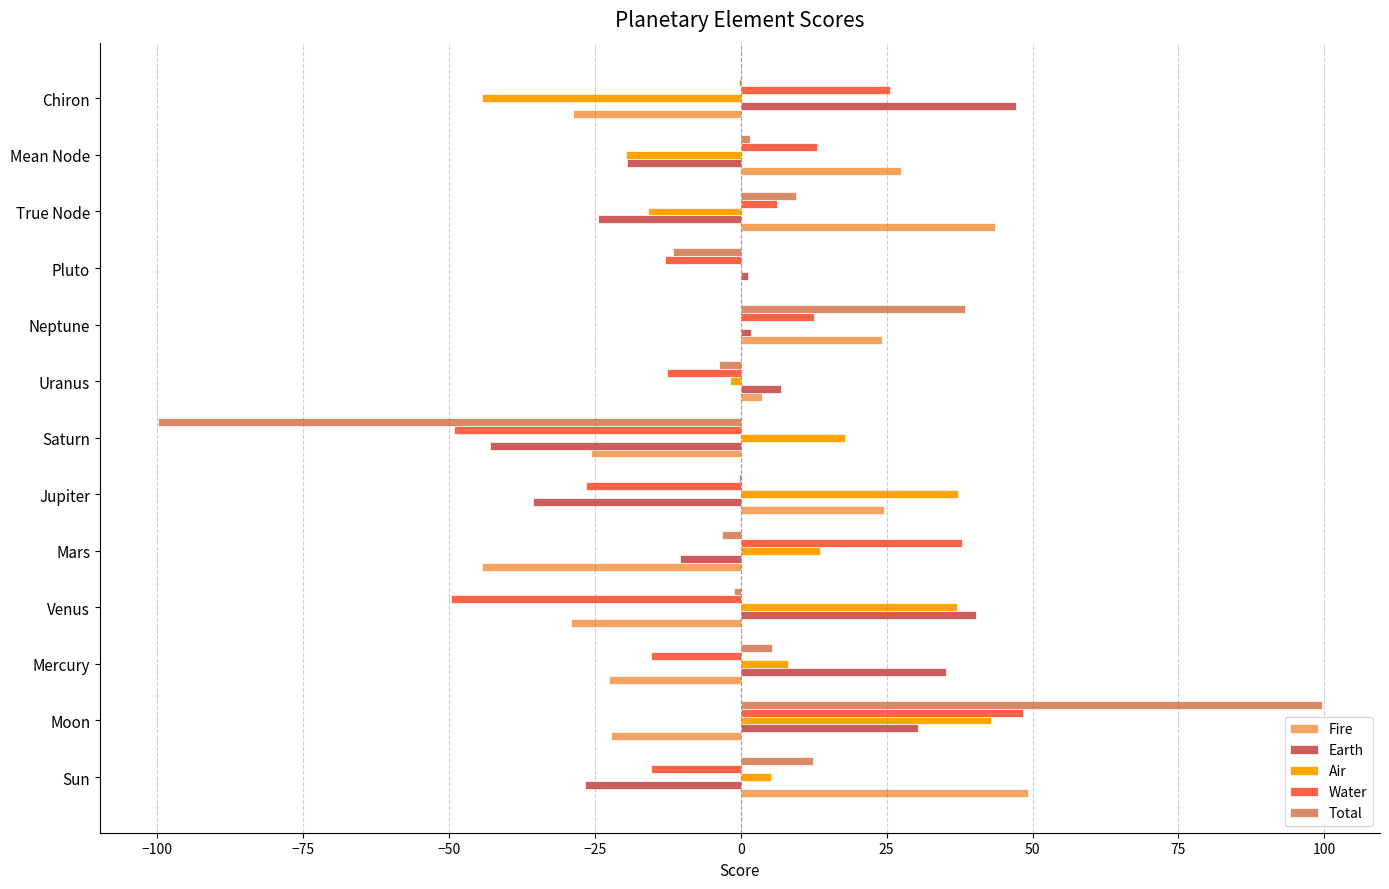

What is the maximum value for Water?

48.5